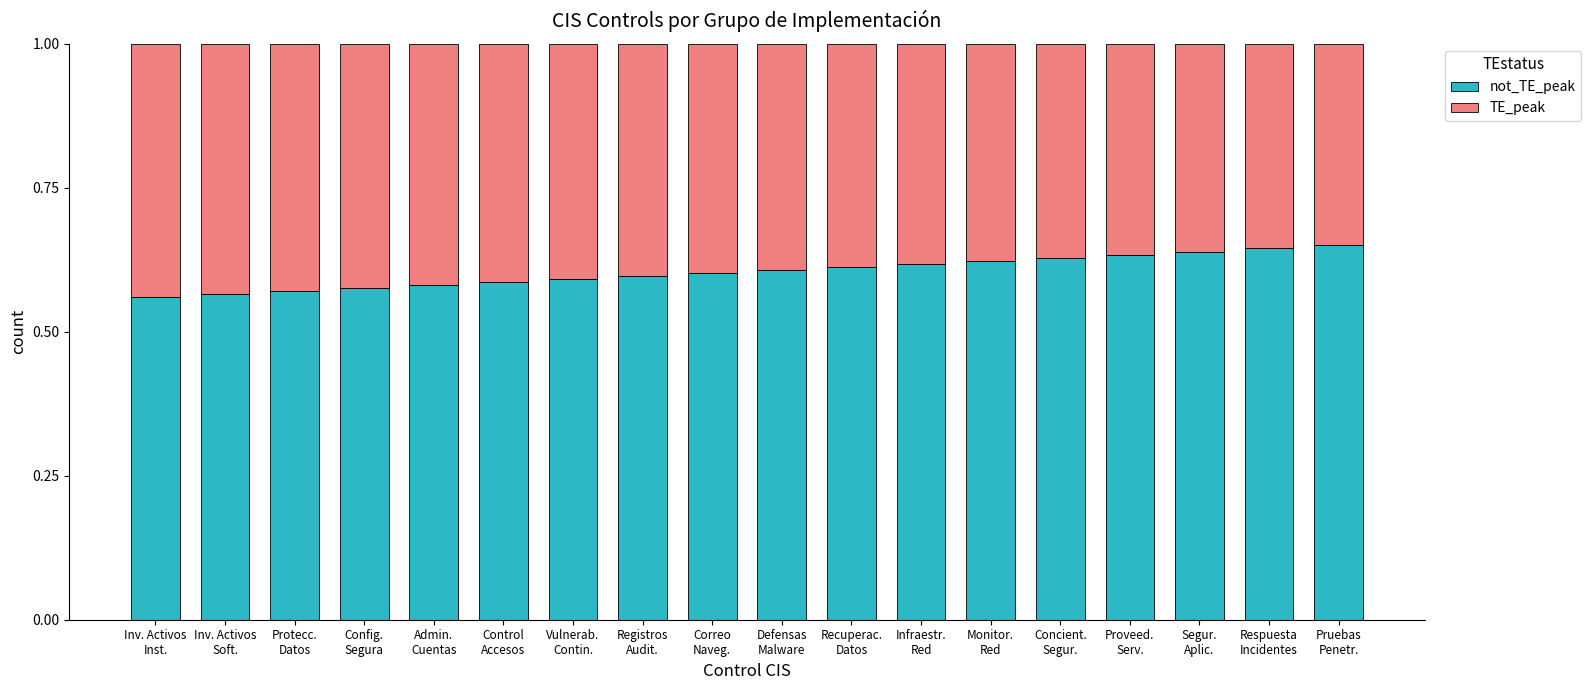

Rank the series by their average value, from highest to lowest.

not_TE_peak, TE_peak